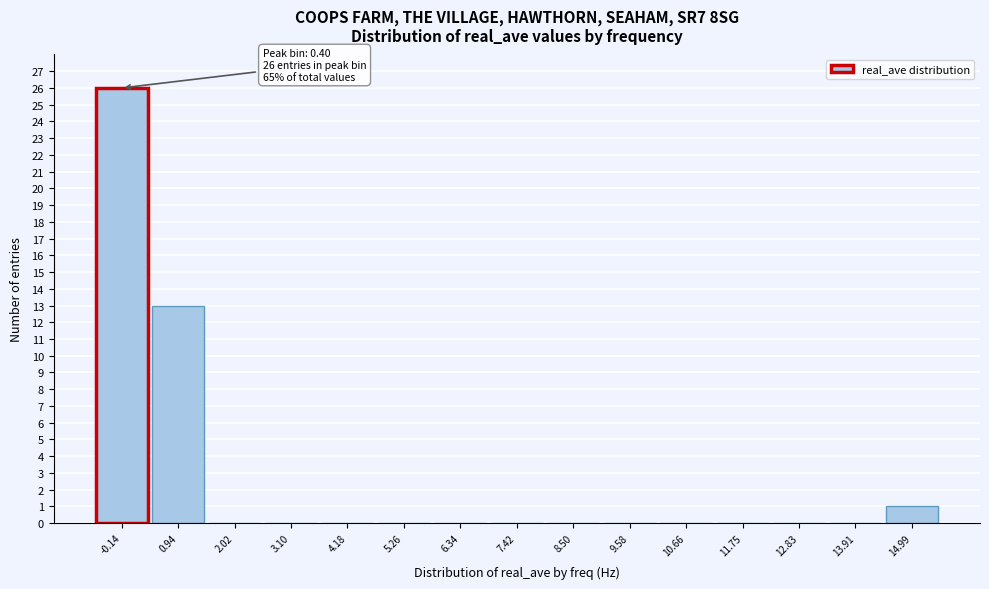

Reading left to right, list all the values displayed in this chart.

-0.14=26	0.94=13	2.02=0	3.10=0	4.18=0	5.26=0	6.34=0	7.42=0	8.50=0	9.58=0	10.66=0	11.75=0	12.83=0	13.91=0	14.99=1